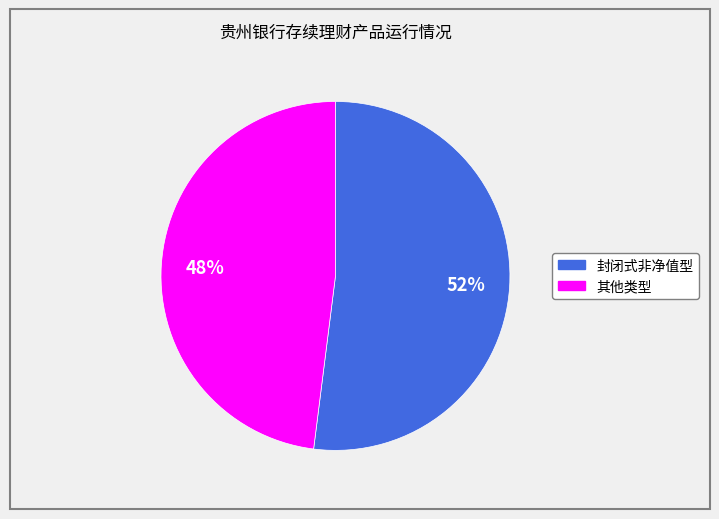

To the nearest percent, what is the difference between the largest and smallest slice percentages?

4%